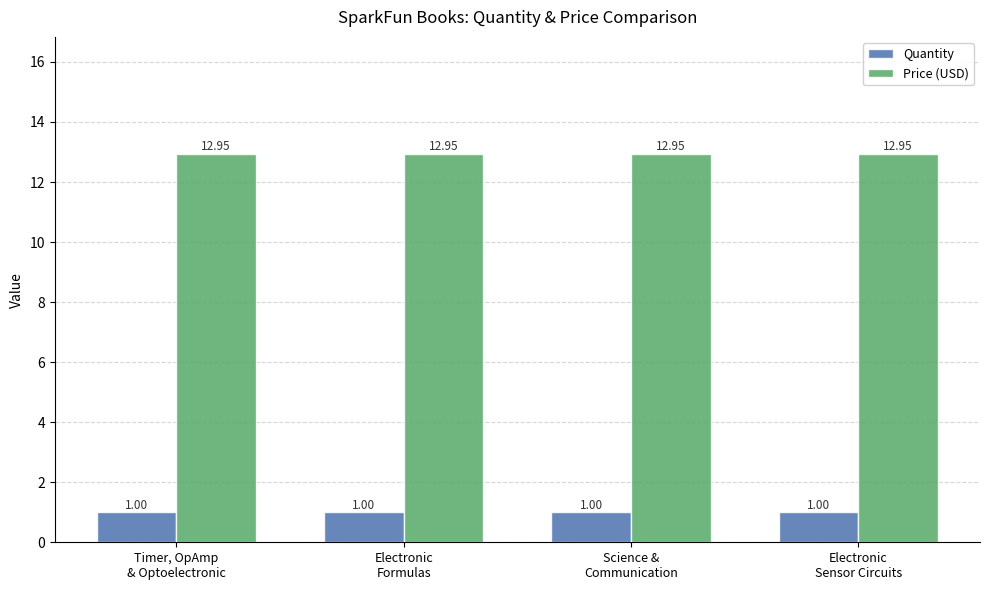

What is the sum of all Price (USD) values?

51.8